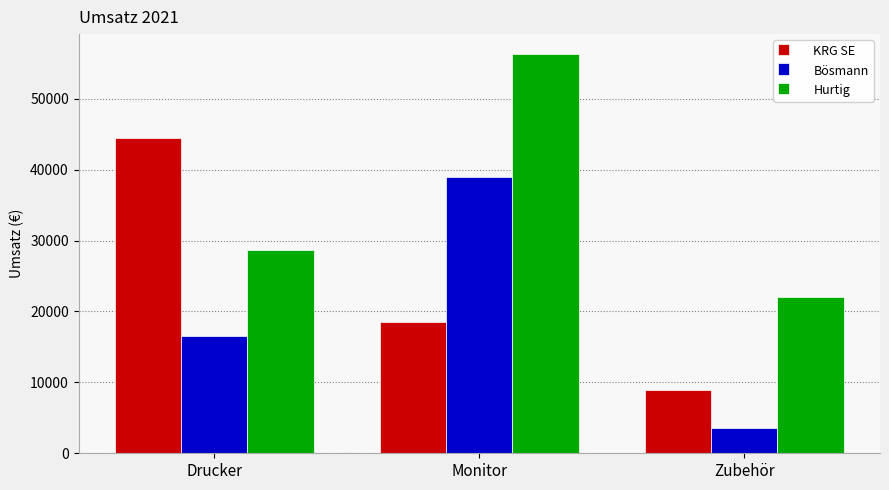

What value does the Bösmann series have at Zubehör?

3600